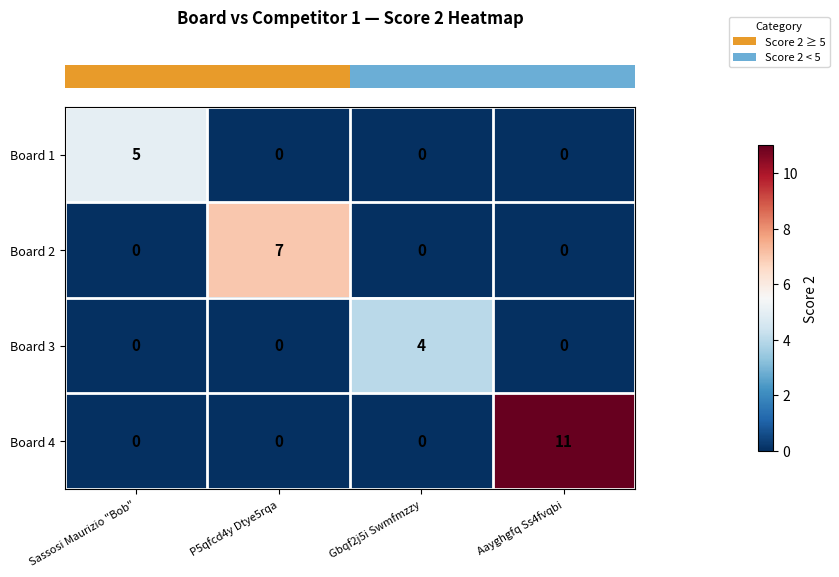

At how many categories does at least one series exceed 0?

4